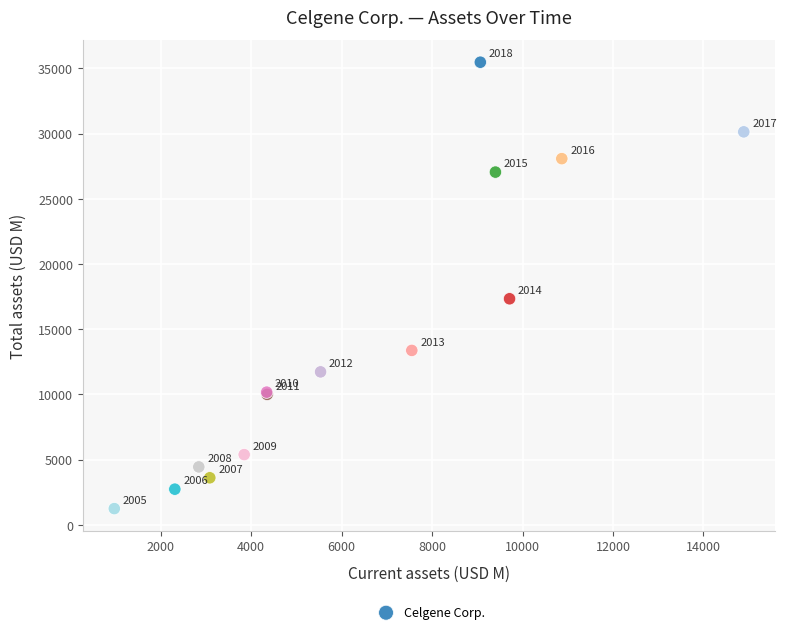

What Y value in the scatter plot is closest to 18363?

17340